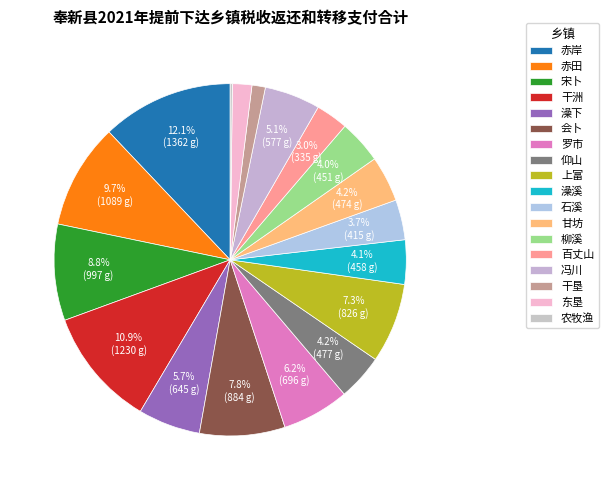

To the nearest percent, what portion does 柳溪 represent?

4%